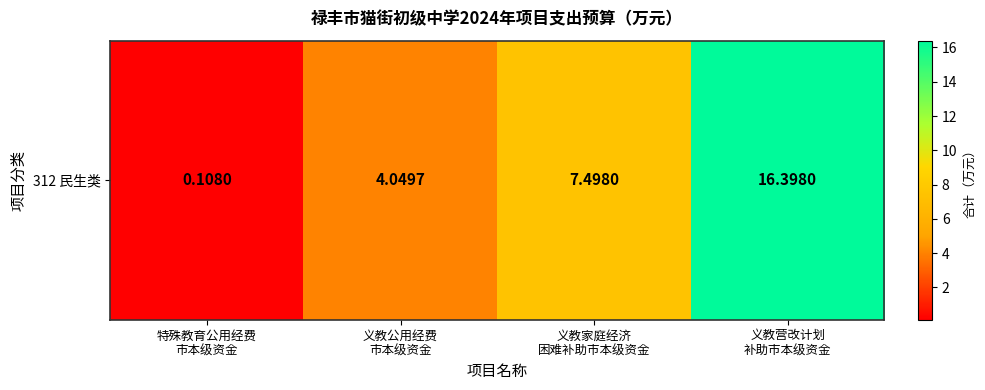

Reading left to right, list all the values displayed in this chart.

特殊教育公用经费
市本级资金=0.1	义教公用经费
市本级资金=4.0	义教家庭经济
困难补助市本级资金=7.5	义教营改计划
补助市本级资金=16.4